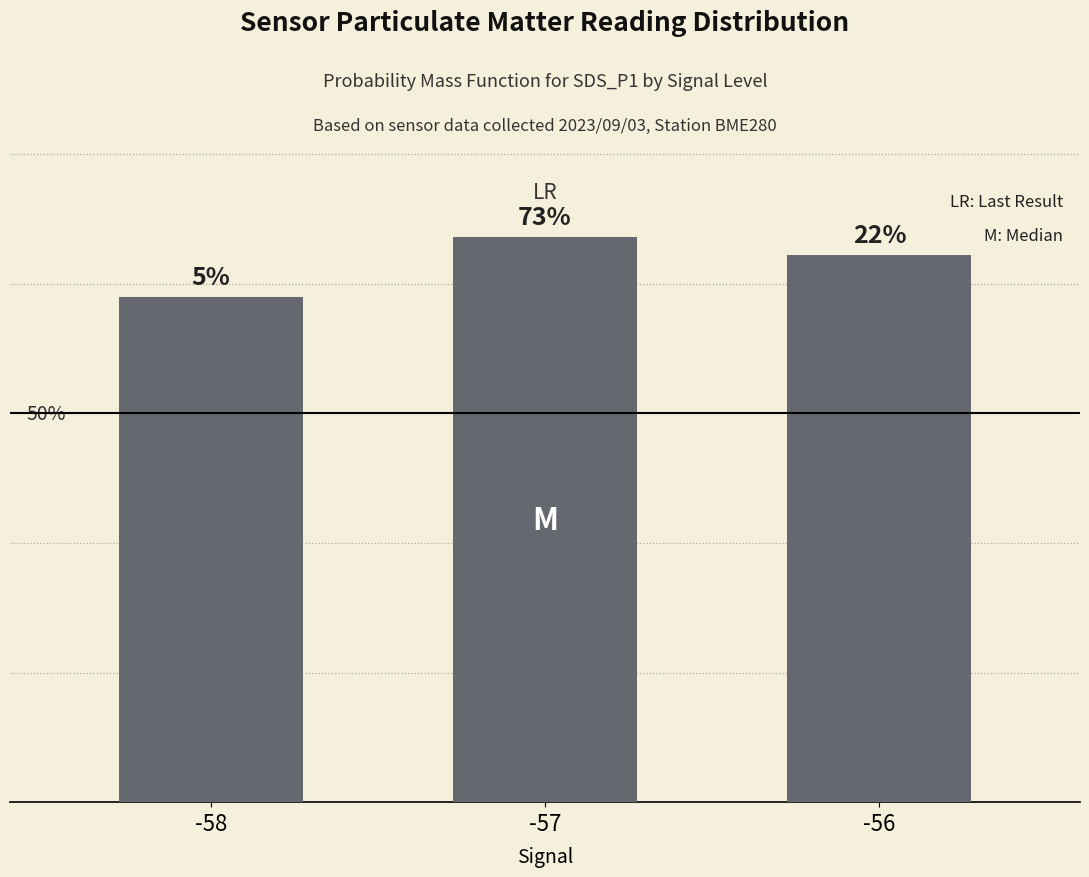

The chart shows a value of 2.2 at -57. True or false?

True